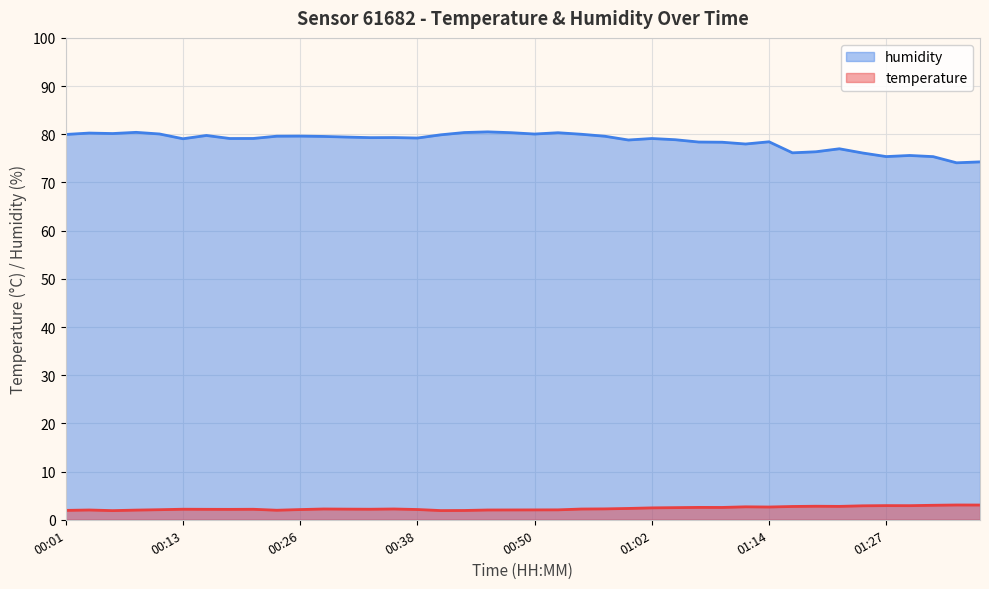

Is the value of humidity at 01:19 greater than the value of temperature at 00:35?

Yes